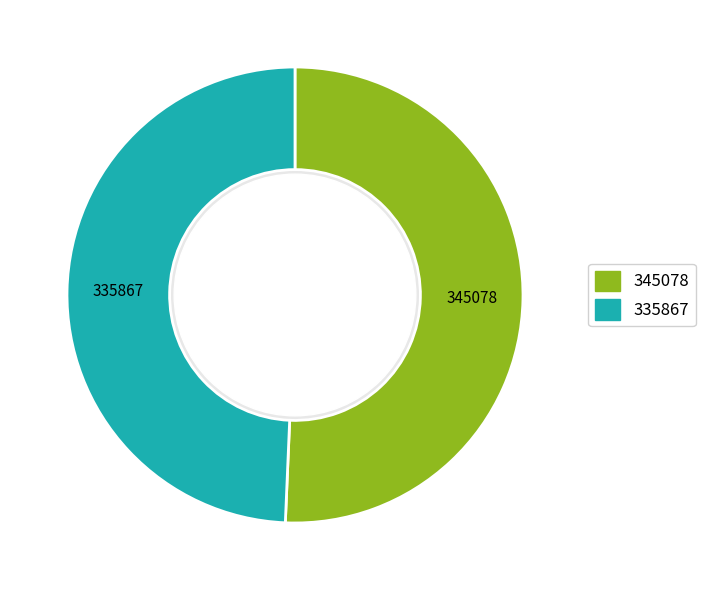

Which slice represents more than half of the pie?

345078